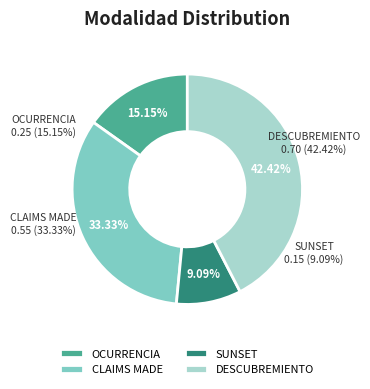

To the nearest percent, what is the average slice percentage?

25%